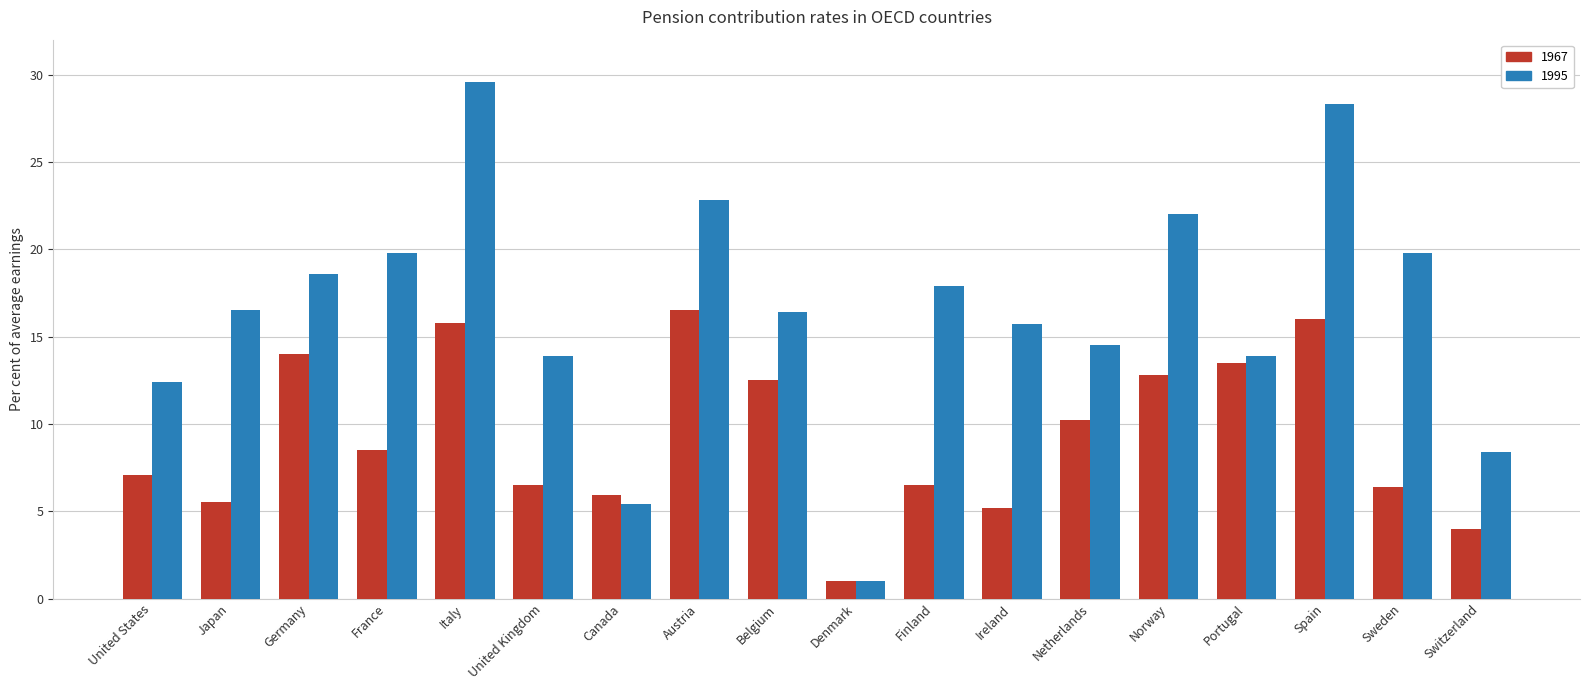

List the series in order of their peak value, highest first.

1995, 1967